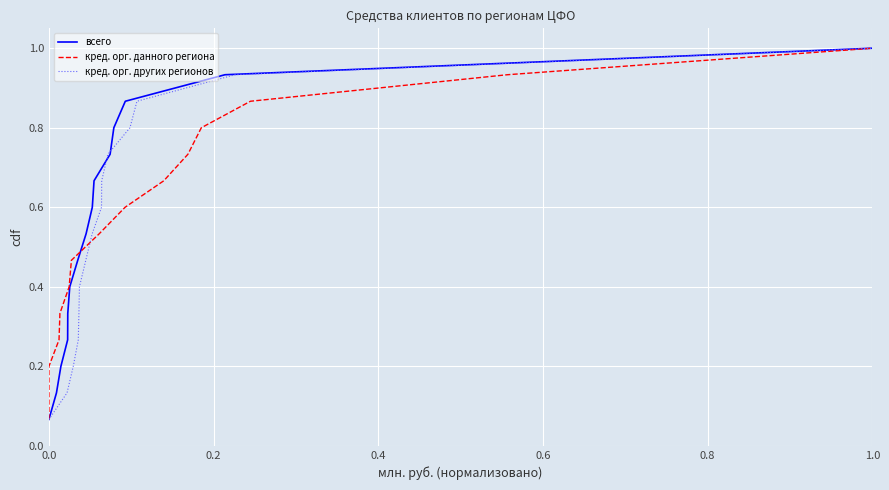

The value of кред. орг. других регионов at 1.0 is 1.0. True or false?

True